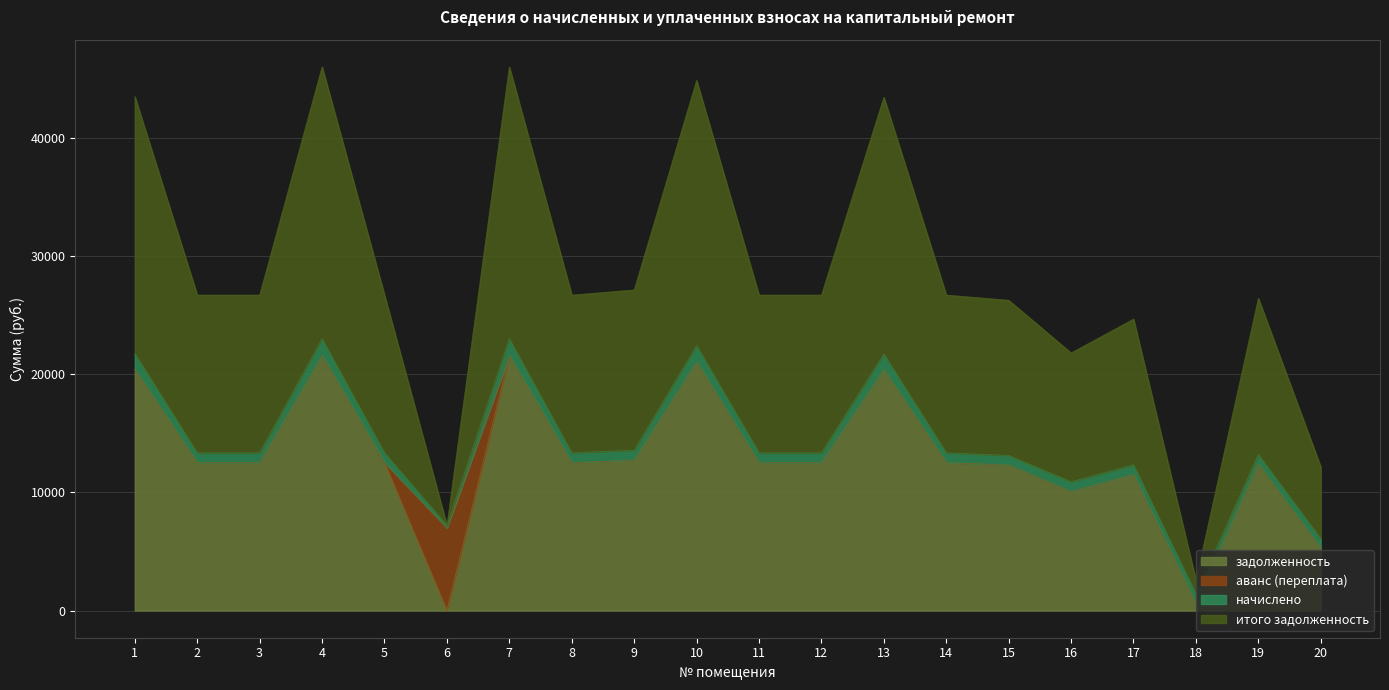

The value of задолженность at 3 is 5699.8. True or false?

False